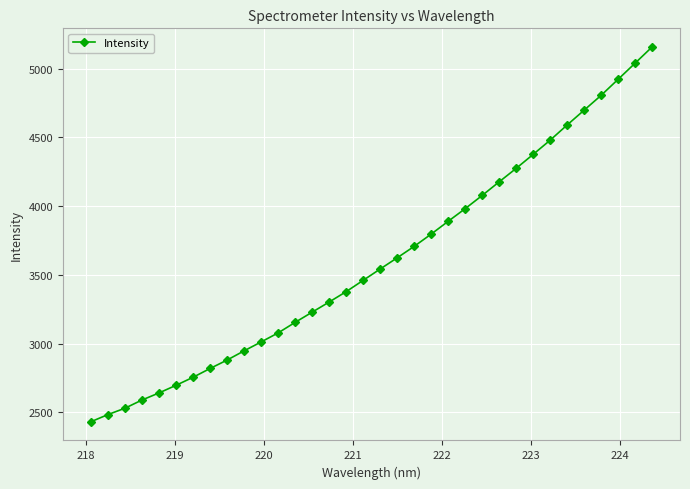

Count the number of values greater than 3541.

17